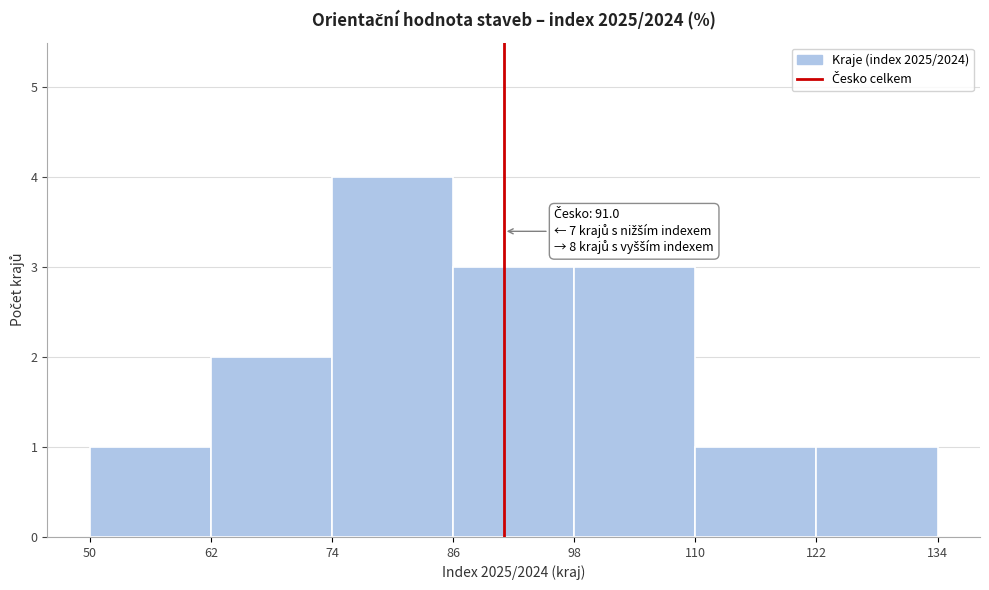

Which range on the x-axis has the tallest bar?

74 to 86